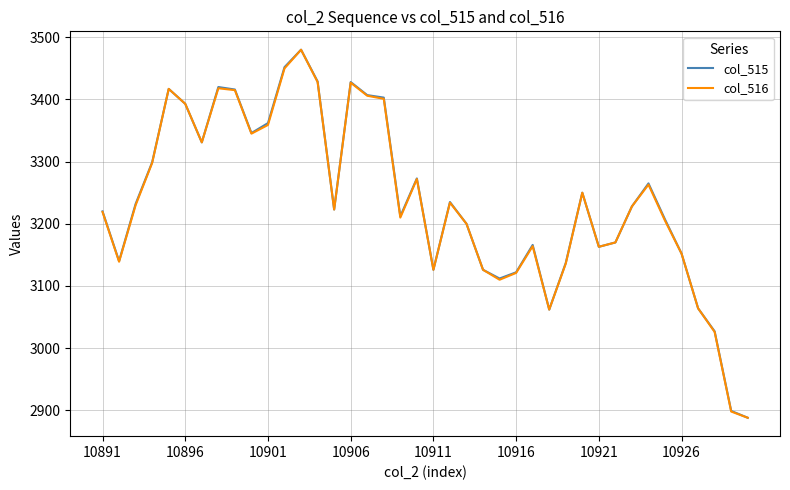

What is the greatest value displayed?

3480